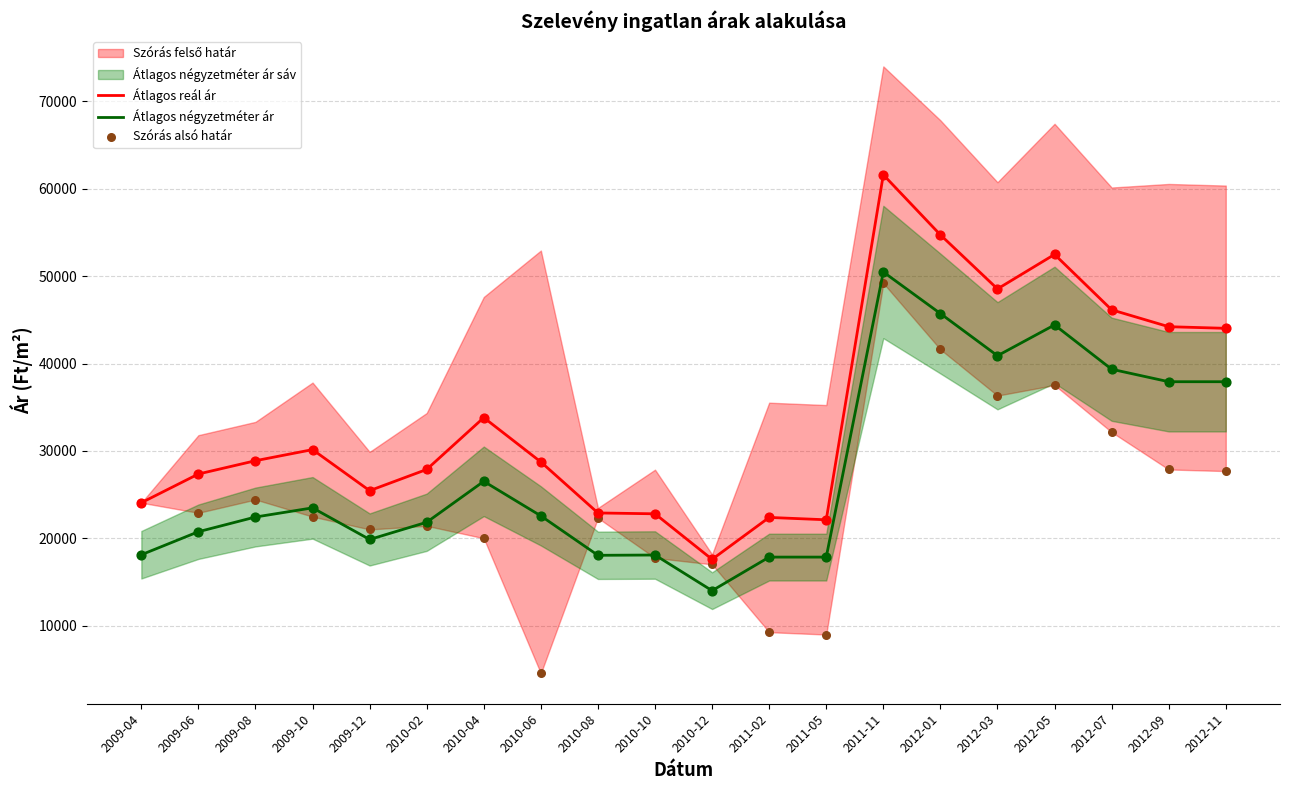

At which label does Átlagos reál ár reach its minimum?

2010-12